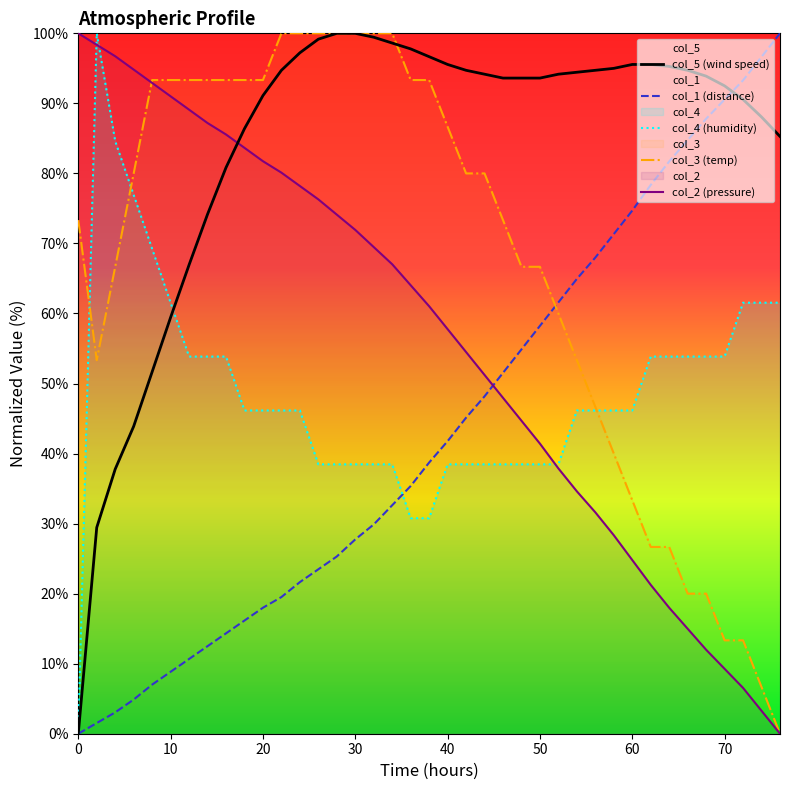

Which series ends up on top after the final intersection of col_2 (pressure) and col_3 (temp)?

col_3 (temp)